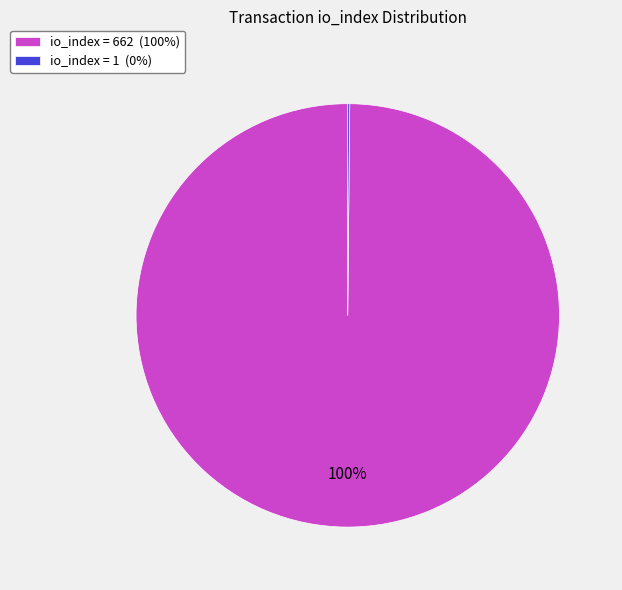

To the nearest percent, what is the difference between the largest and smallest slice percentages?

100%